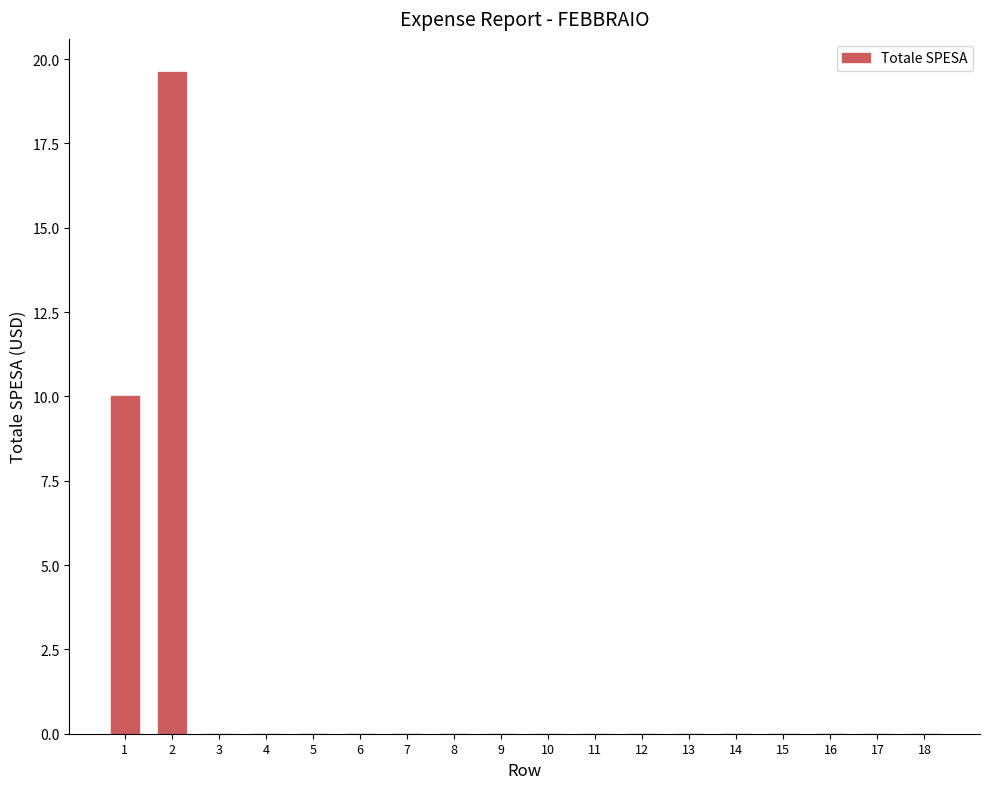

What is the sum of the values at 15 and 1?

10.0